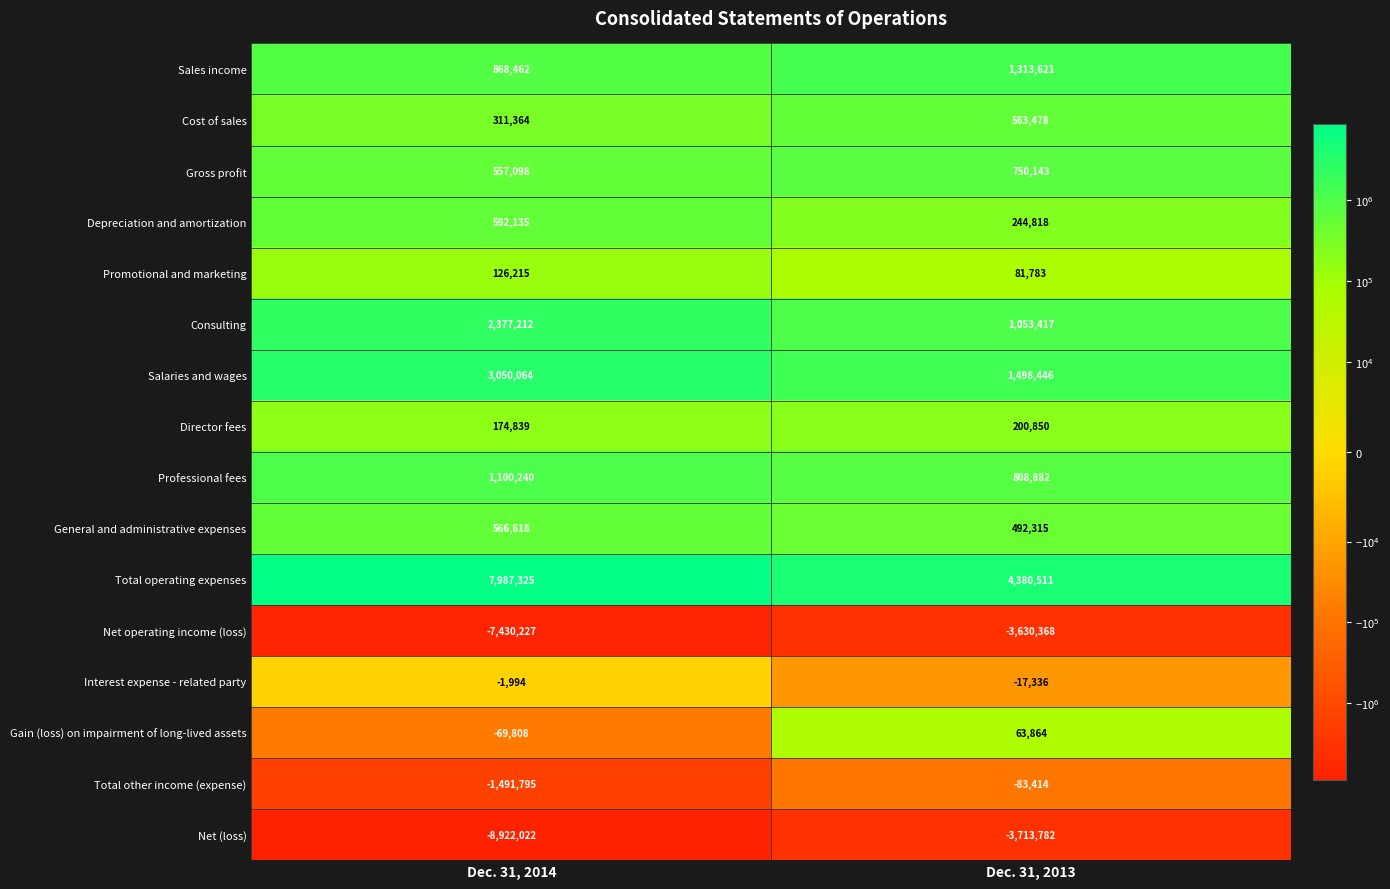

Where is Gain (loss) on impairment of long-lived assets nearest to the value -2972?

Dec. 31, 2014